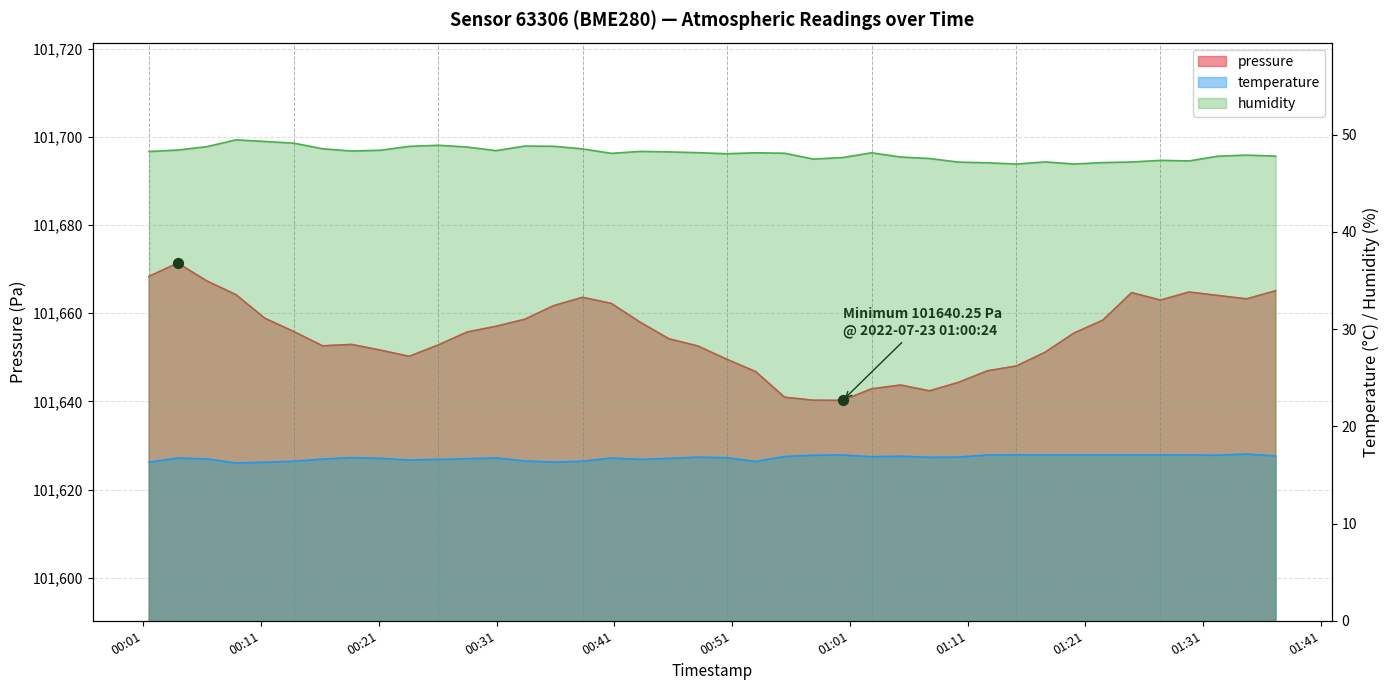

Which series has the widest spread of Y values?

pressure